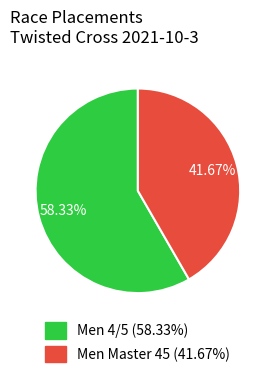

True or false: Men 4/5 accounts for 58% of the total.

True